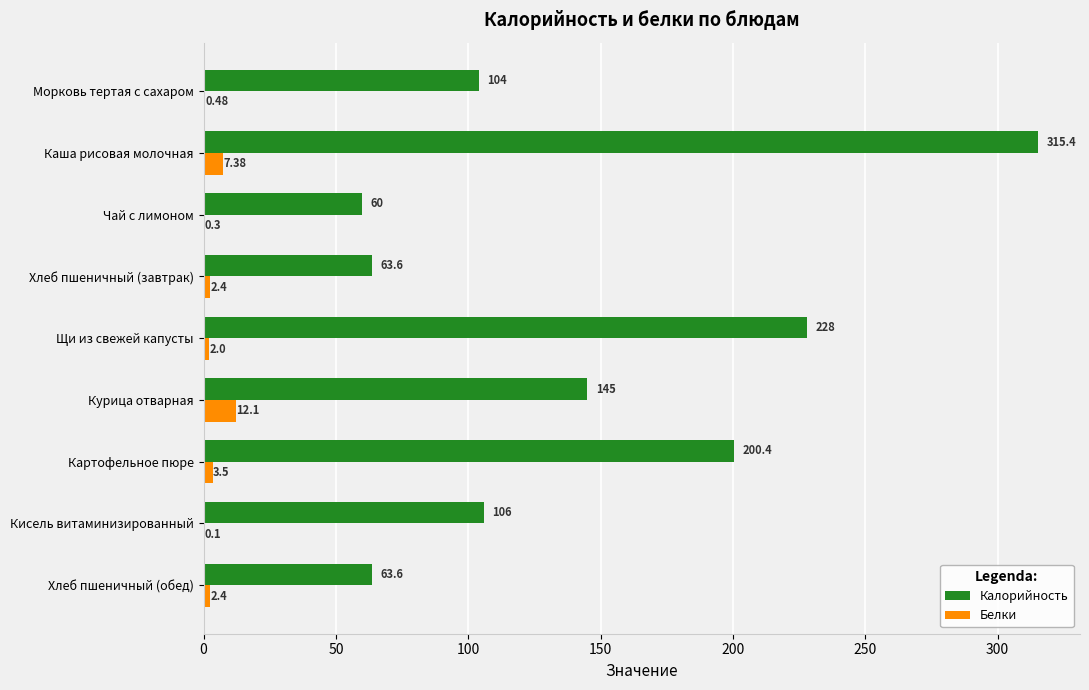

What are all the series names shown in the legend?

Калорийность, Белки